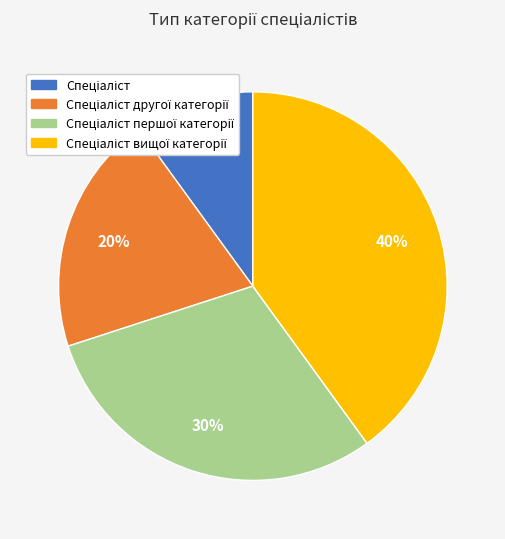

To the nearest percent, what is the difference between the largest and smallest slice percentages?

30%